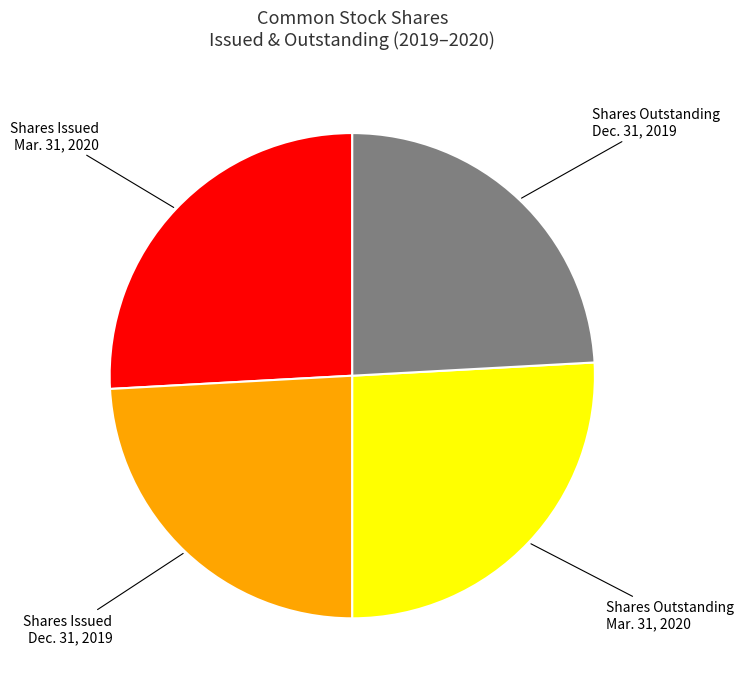

Is there any slice that represents more than half of the pie?

No